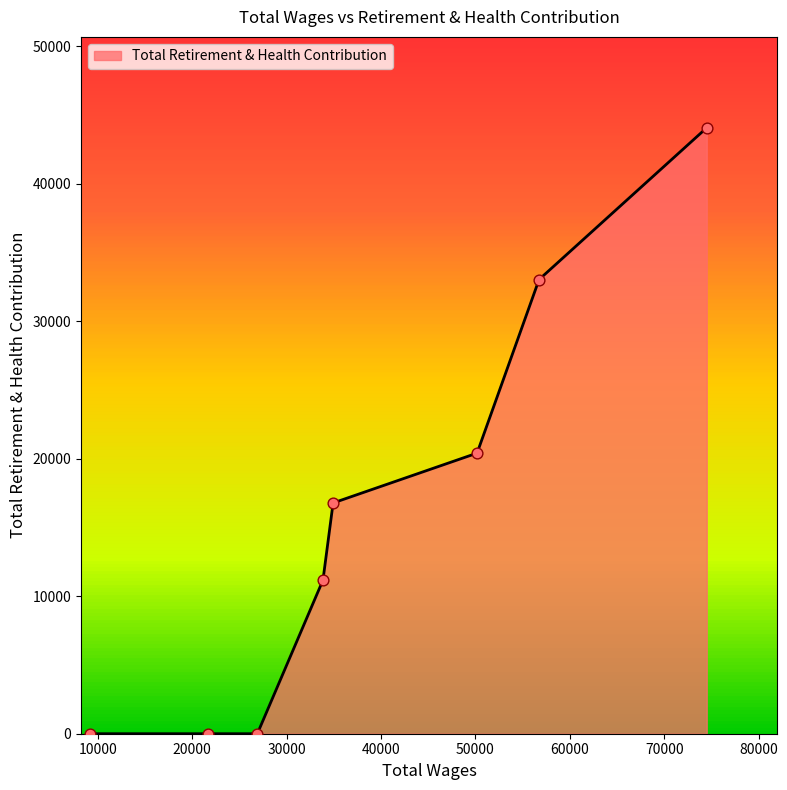

What is the difference between the maximum and minimum values?

44059